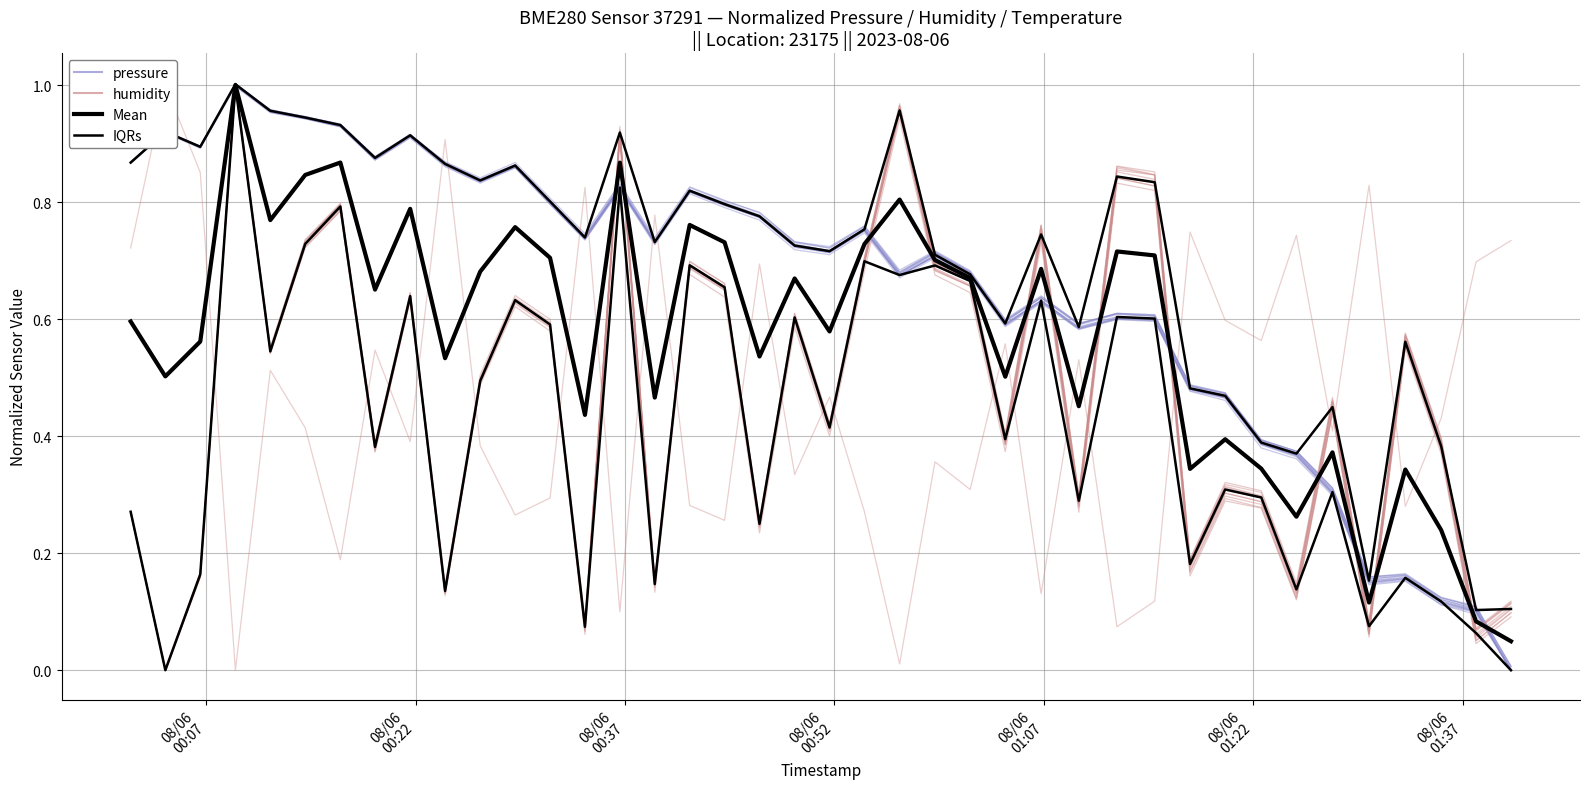

What is the value of the pressure point at the 9th from the left?

0.9